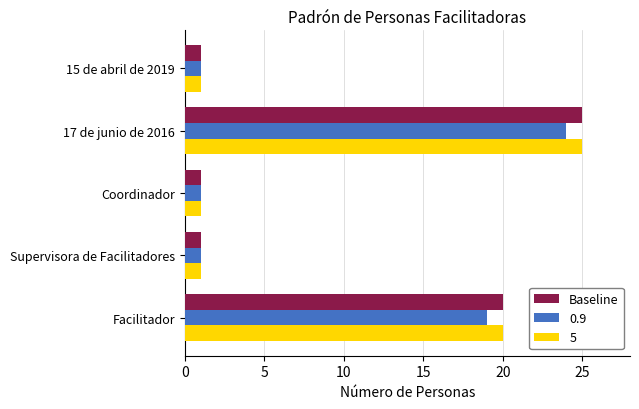

What is the greatest value displayed?

25